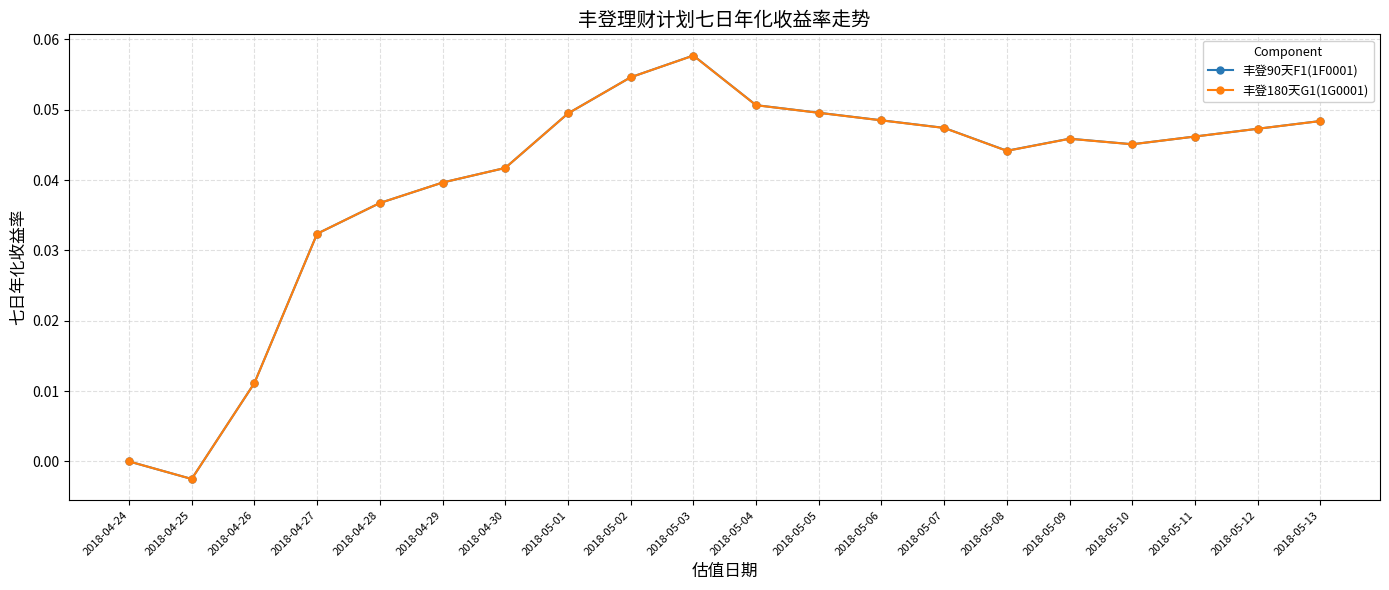

Which series has the widest spread of values?

丰登90天F1(1F0001)